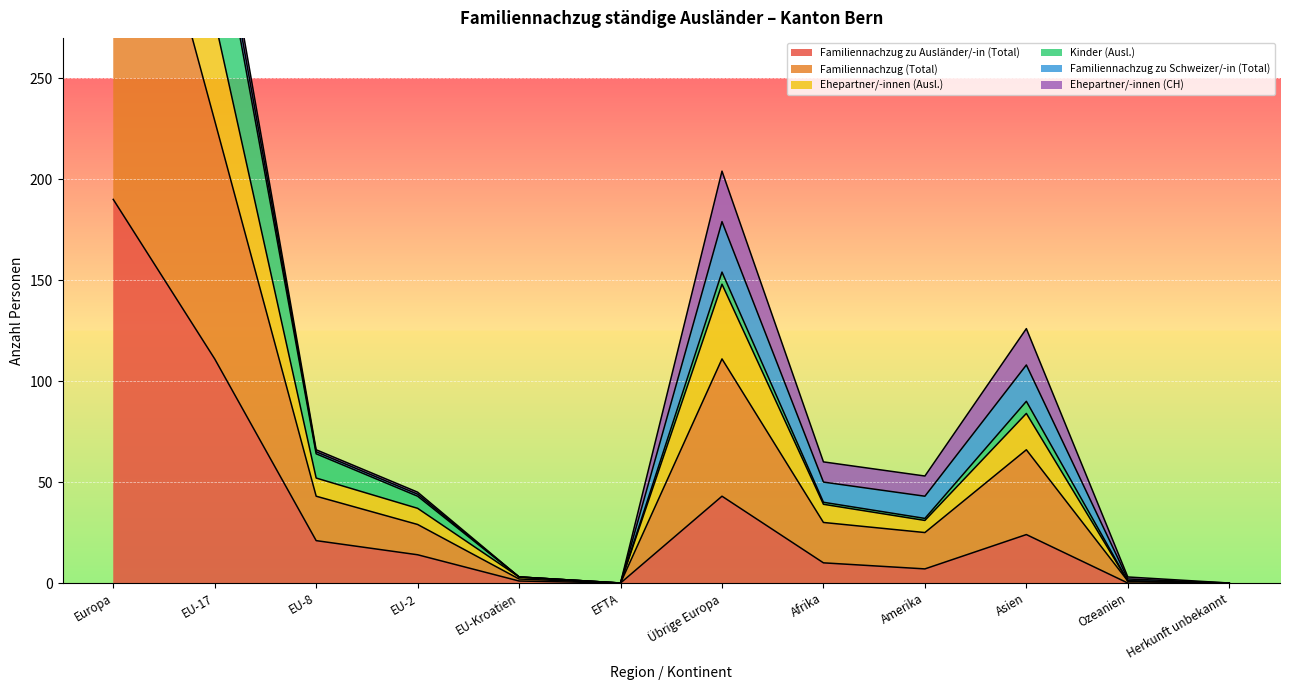

Where is Familiennachzug zu Ausländer/-in (Total) nearest to the value 95?

EU-17